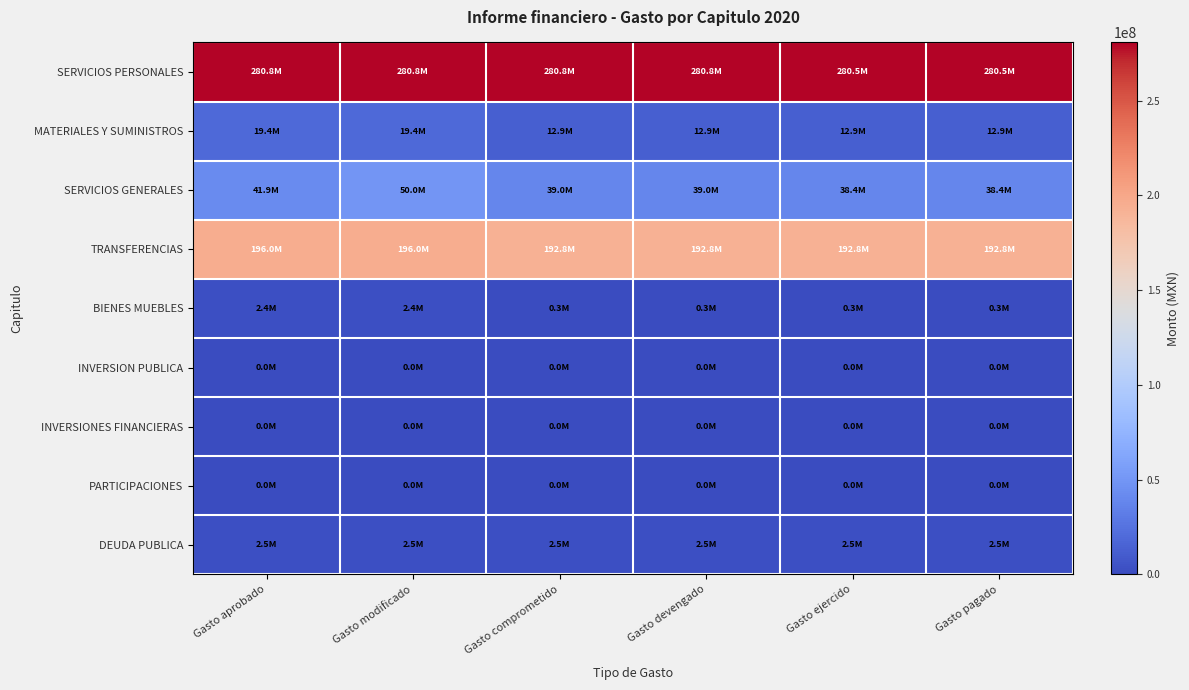

Reading left to right, transcribe all the data shown in this chart.

SERVICIOS PERSONALES: Gasto aprobado=280762093.1	Gasto modificado=280762093.1	Gasto comprometido=280762093.0	Gasto devengado=280762093.0	Gasto ejercido=280524839.0	Gasto pagado=280524839.0
MATERIALES Y SUMINISTROS: Gasto aprobado=19390829.4	Gasto modificado=19390829.4	Gasto comprometido=12936899.0	Gasto devengado=12936899.0	Gasto ejercido=12936899.0	Gasto pagado=12936899.0
SERVICIOS GENERALES: Gasto aprobado=41908108.7	Gasto modificado=50048972.0	Gasto comprometido=39014353.0	Gasto devengado=39014353.0	Gasto ejercido=38435548.0	Gasto pagado=38435548.0
TRANSFERENCIAS: Gasto aprobado=196000000.0	Gasto modificado=196000000.0	Gasto comprometido=192785592.0	Gasto devengado=192785592.0	Gasto ejercido=192785592.0	Gasto pagado=192785592.0
BIENES MUEBLES: Gasto aprobado=2386936.7	Gasto modificado=2386936.7	Gasto comprometido=343559.0	Gasto devengado=343559.0	Gasto ejercido=343559.0	Gasto pagado=343559.0
INVERSION PUBLICA: Gasto aprobado=0.0	Gasto modificado=0.0	Gasto comprometido=0.0	Gasto devengado=0.0	Gasto ejercido=0.0	Gasto pagado=0.0
INVERSIONES FINANCIERAS: Gasto aprobado=0.0	Gasto modificado=0.0	Gasto comprometido=0.0	Gasto devengado=0.0	Gasto ejercido=0.0	Gasto pagado=0.0
PARTICIPACIONES: Gasto aprobado=0.0	Gasto modificado=0.0	Gasto comprometido=0.0	Gasto devengado=0.0	Gasto ejercido=0.0	Gasto pagado=0.0
DEUDA PUBLICA: Gasto aprobado=2511348.3	Gasto modificado=2511348.3	Gasto comprometido=2511348.0	Gasto devengado=2511348.0	Gasto ejercido=2511348.0	Gasto pagado=2511348.0